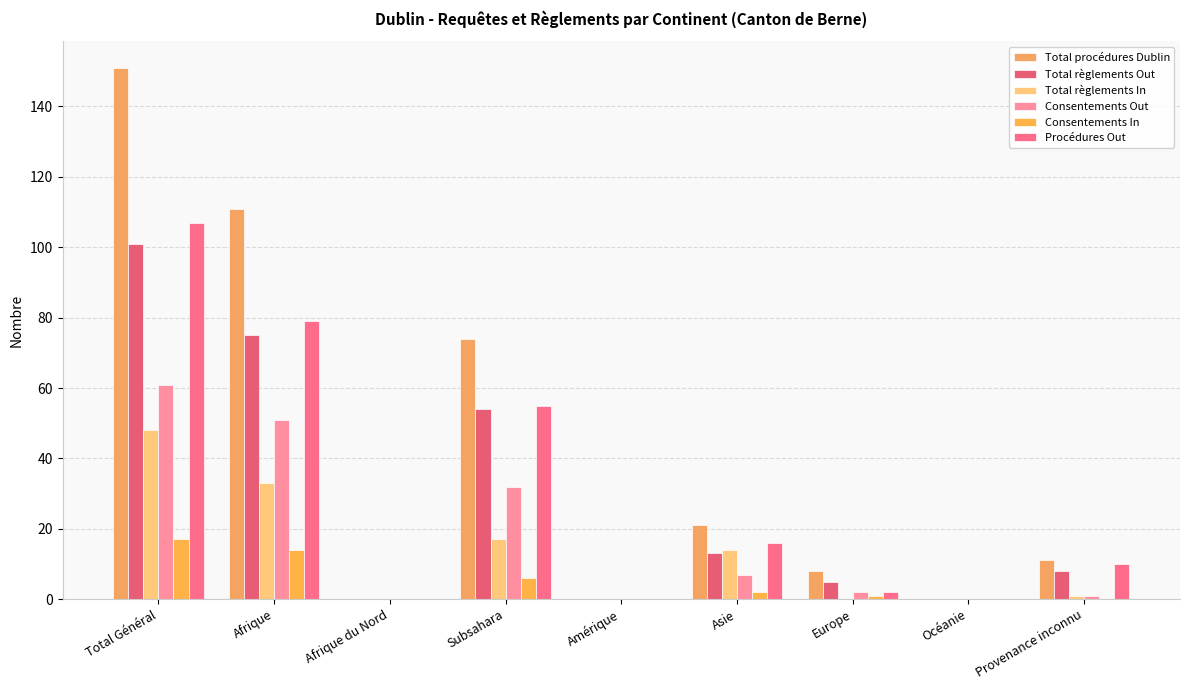

Does the chart contain stacked bars?

No